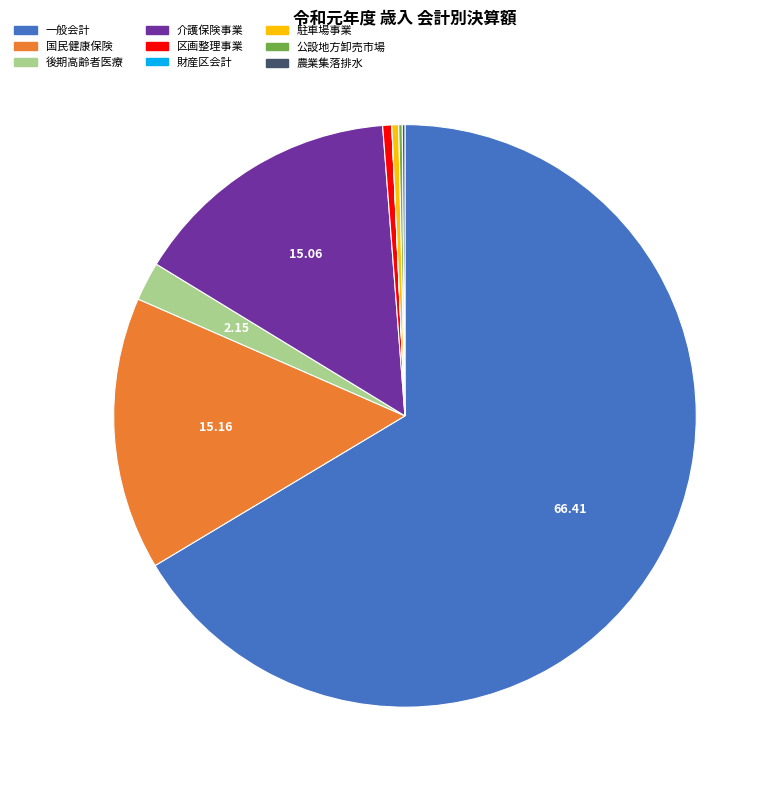

Is the sum of 介護保険事業 and 一般会計 greater than half?

Yes